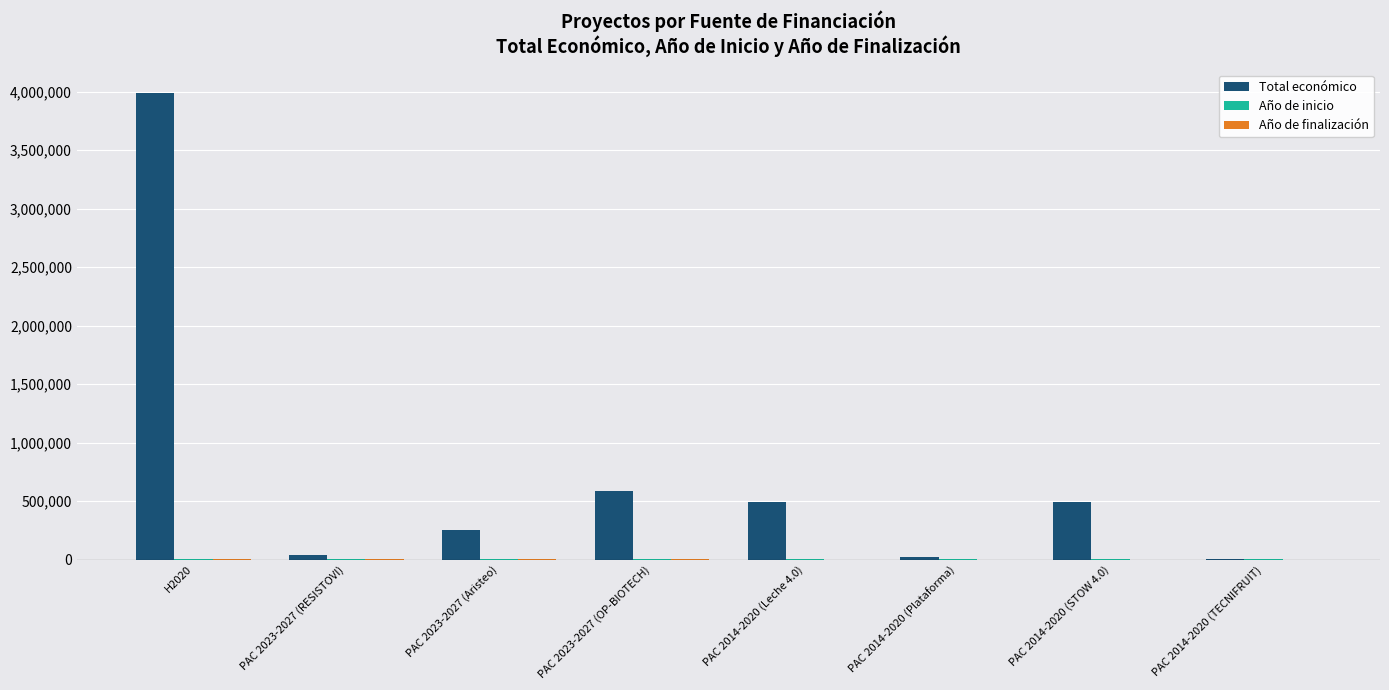

The value of Total económico at PAC 2023-2027 (OP-BIOTECH) is 407200. True or false?

False